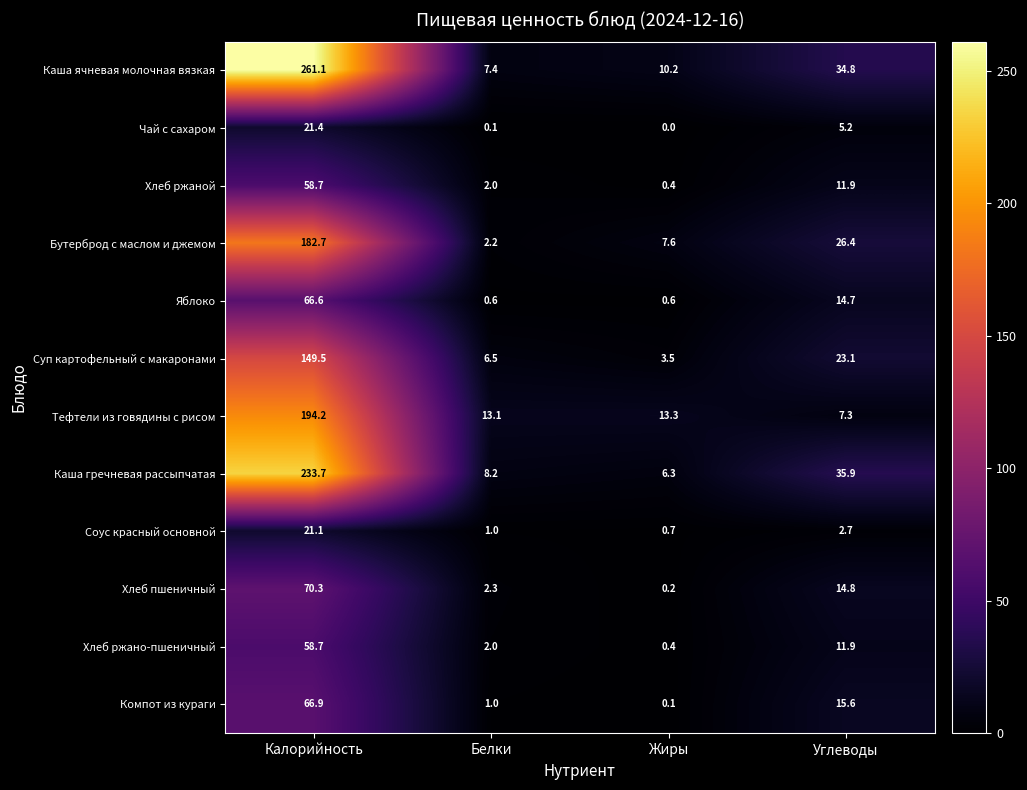

Which label corresponds to the smallest value in the chart?

Жиры